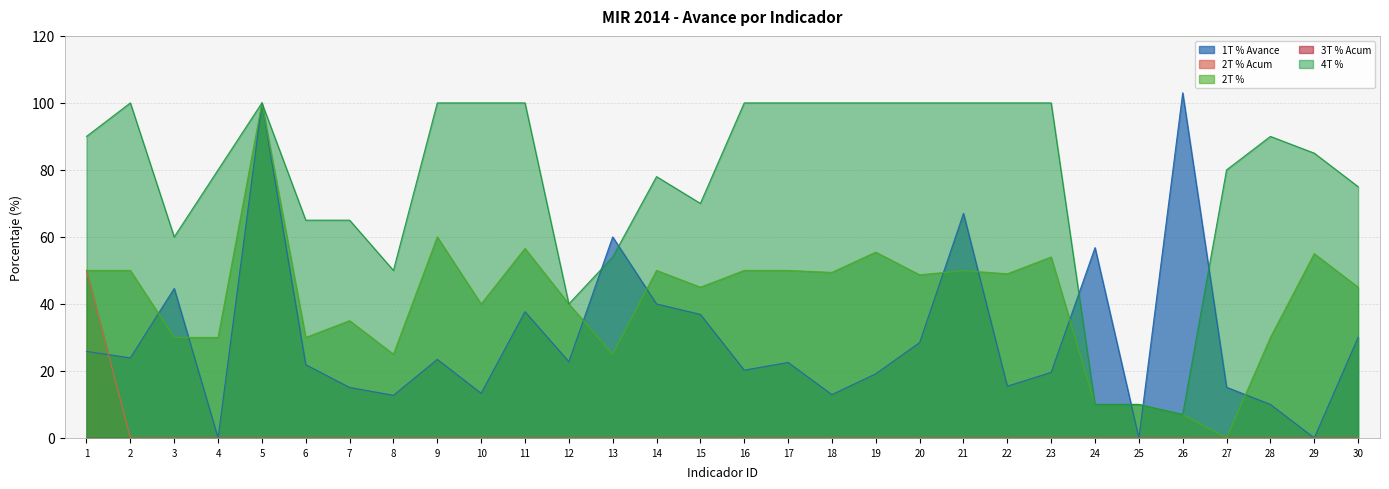

How many values in the 4T % series exceed 90?

13